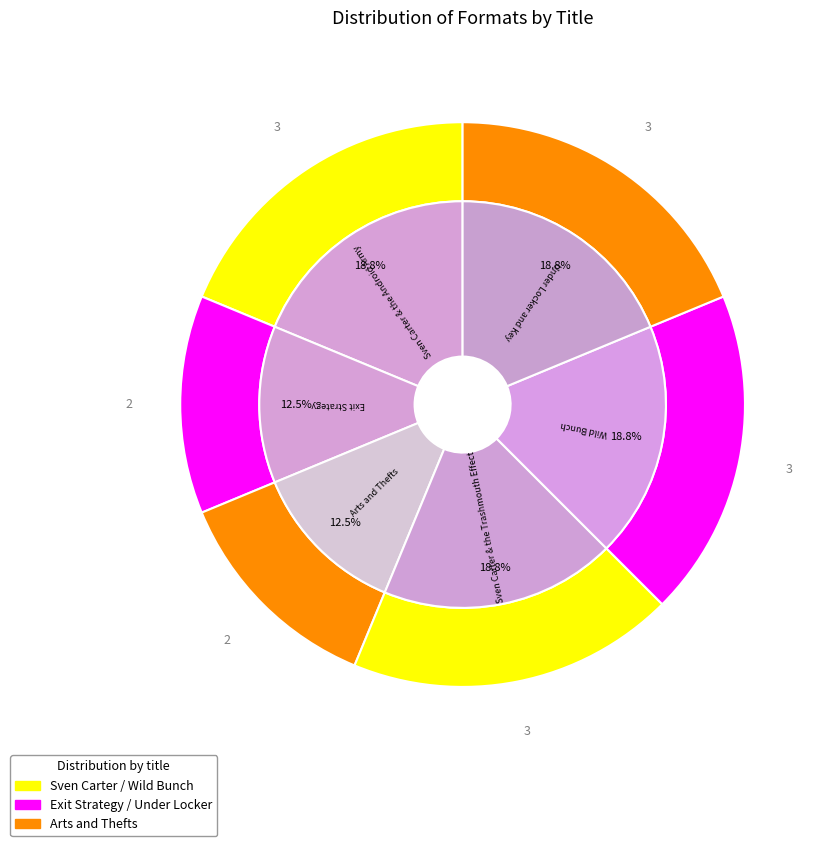

Is it true that Arts and Thefts is 27% of the pie?

False